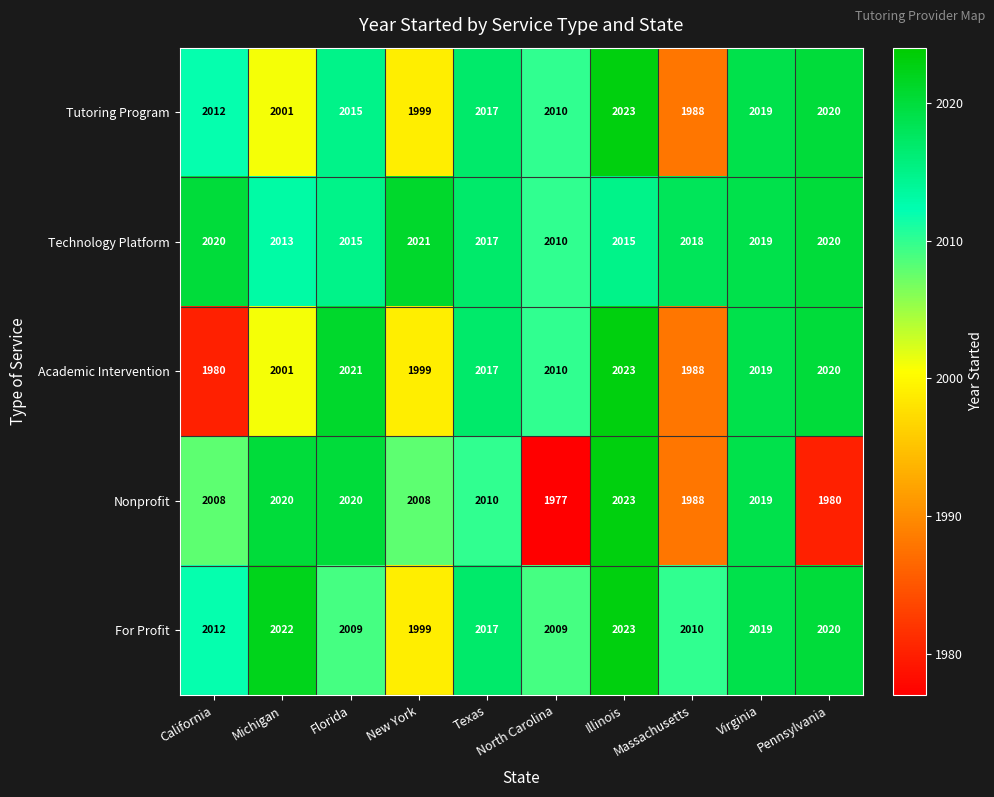

Between Florida and Pennsylvania, which series saw the biggest shift?

Nonprofit